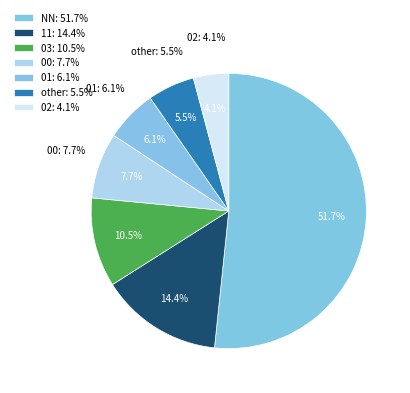

What is the total percentage of 11 and 02?

18.5%